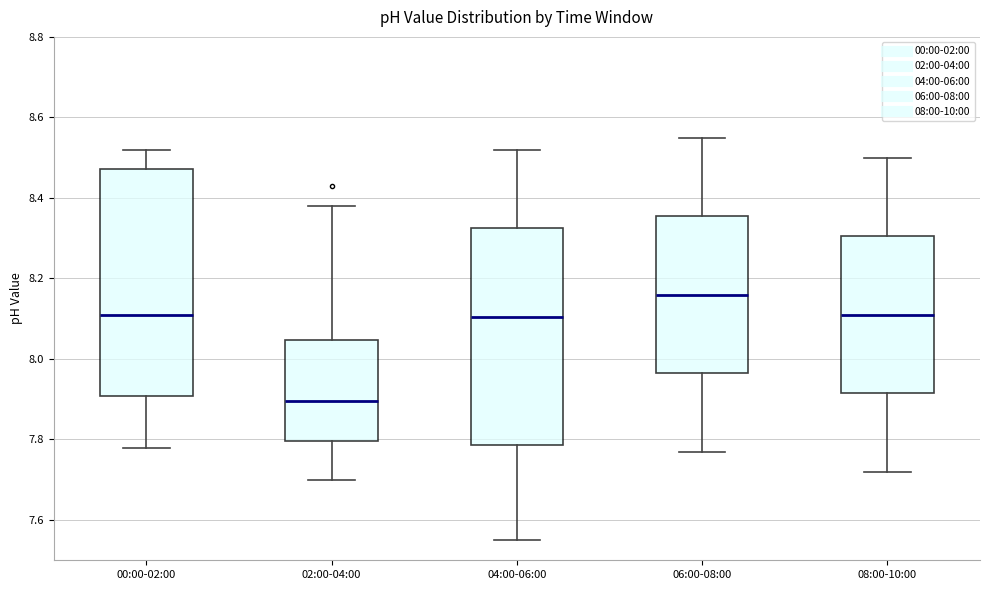

Which box's median line is the highest?

06:00-08:00